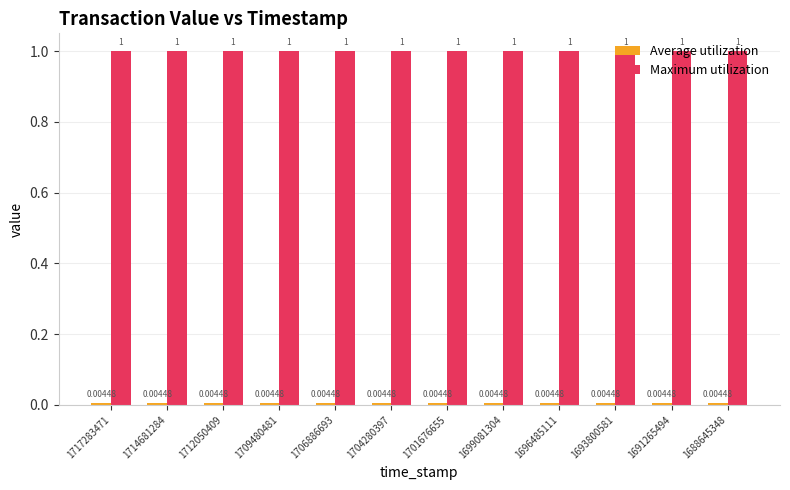

Count the number of categories in the chart.

12